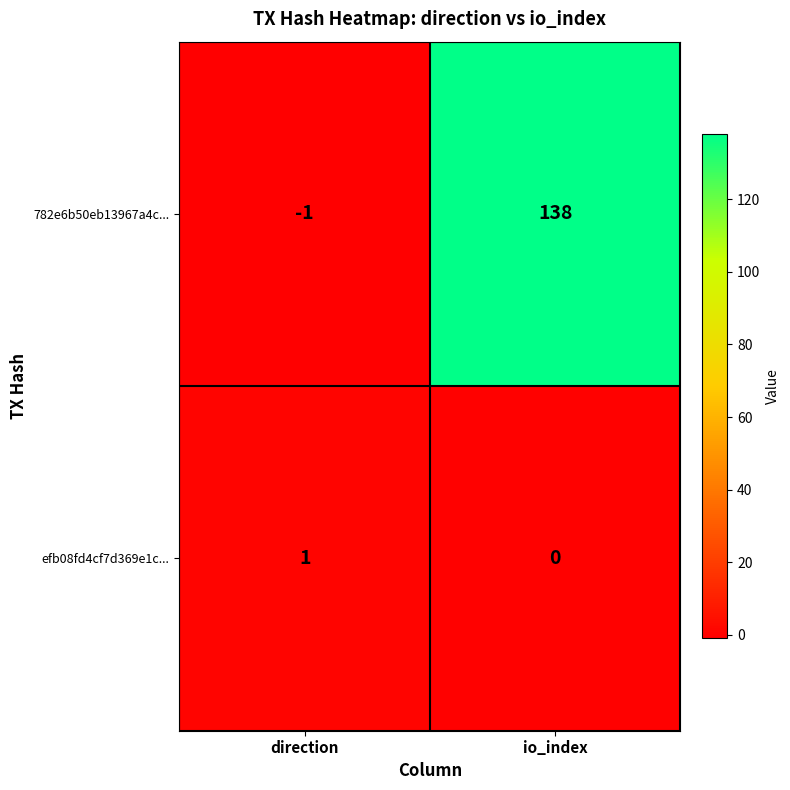

Reading left to right, transcribe all the data shown in this chart.

782e6b50eb13967a4c...: -1	138
efb08fd4cf7d369e1c...: 1	0